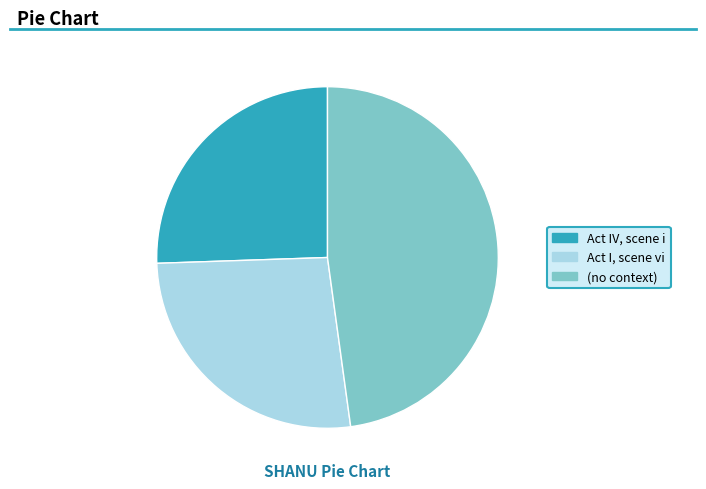

Combined, do Act I, scene vi and Act IV, scene i account for over 50%?

Yes